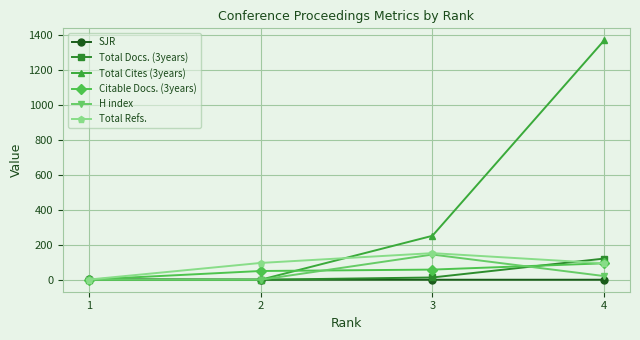

How many interior local peaks does the H index series have?

1